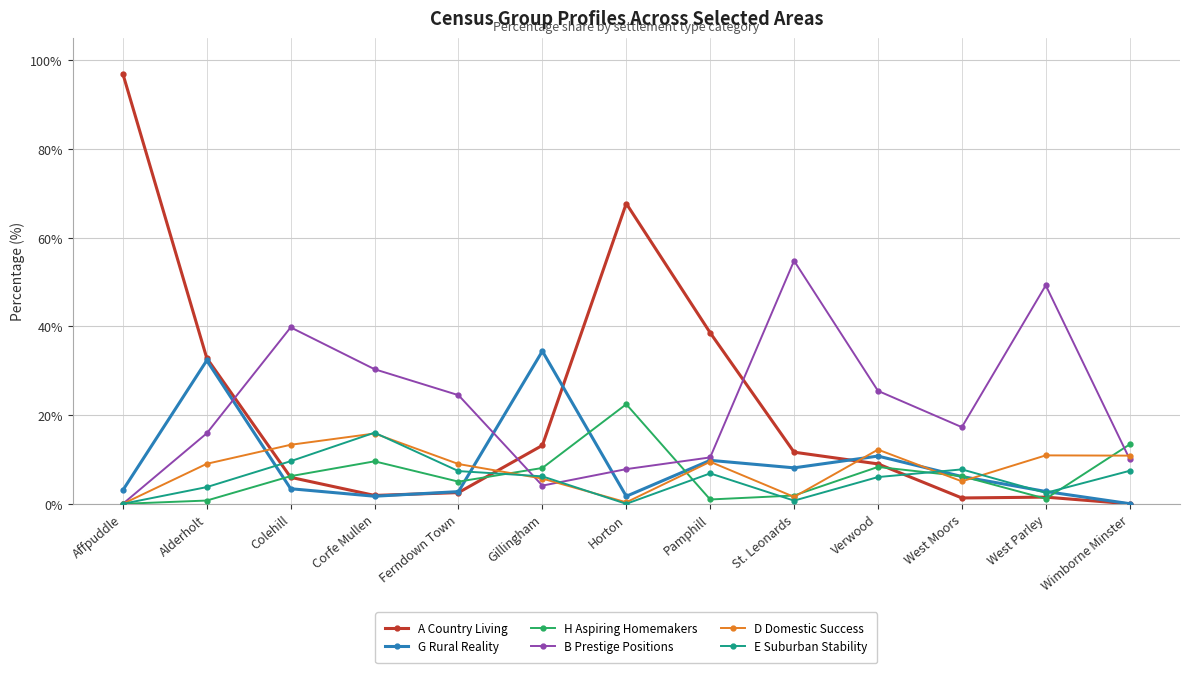

At how many categories does at least one series exceed 26?

9